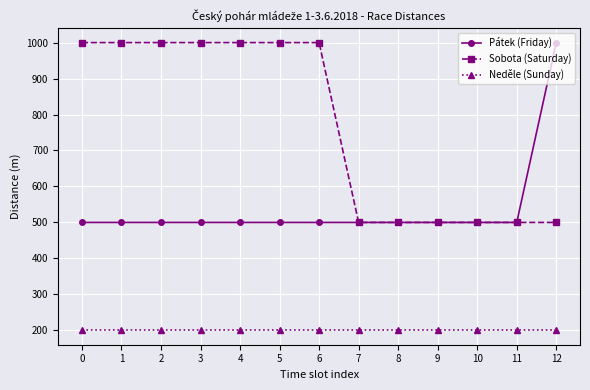

What is the difference between the maximum and second lowest values in the Pátek (Friday) series?

500